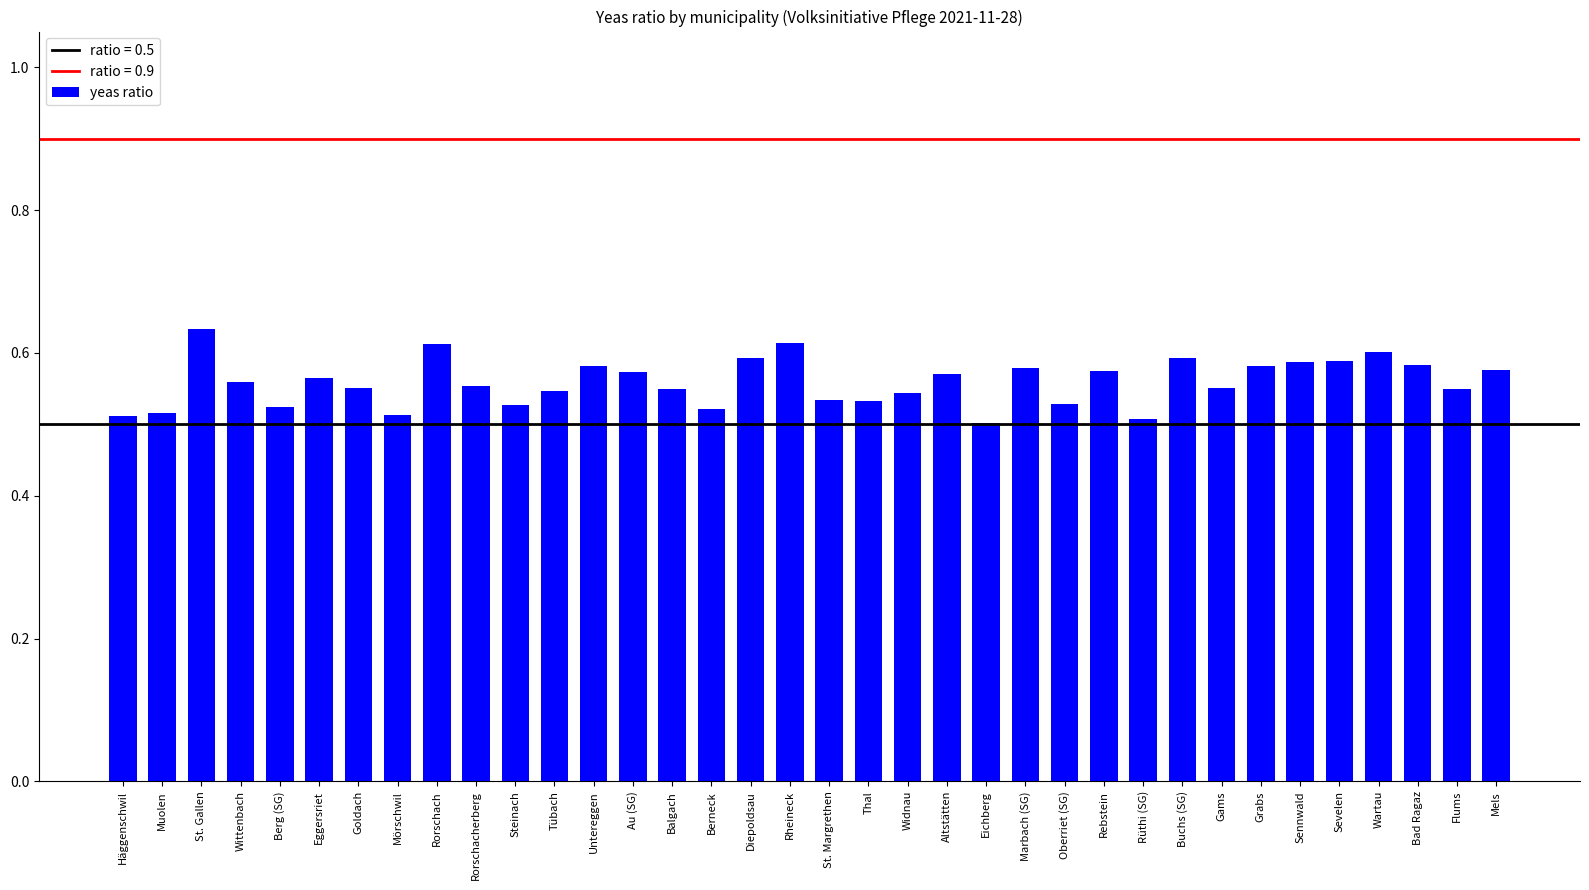

Which category has the highest value across all series?

St. Gallen